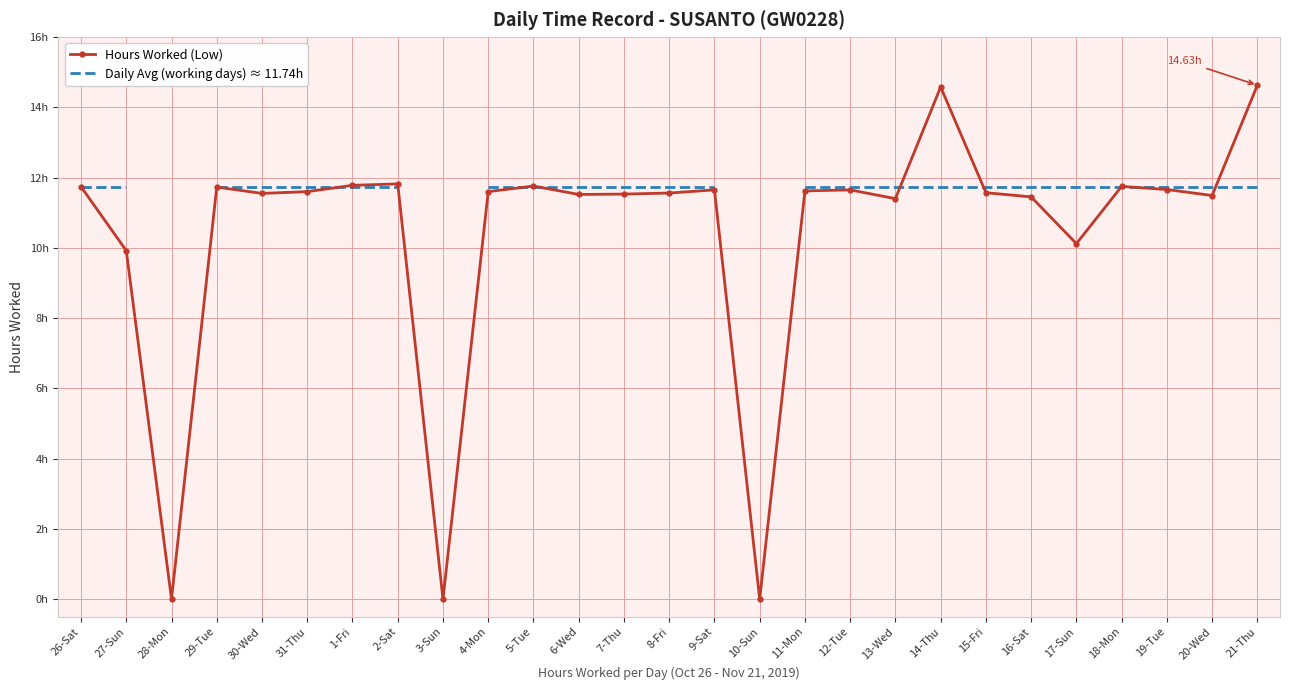

Which series ends up on top after the final intersection of Hours Worked (Low) and Daily Avg (working days) ≈ 11.74h?

Hours Worked (Low)